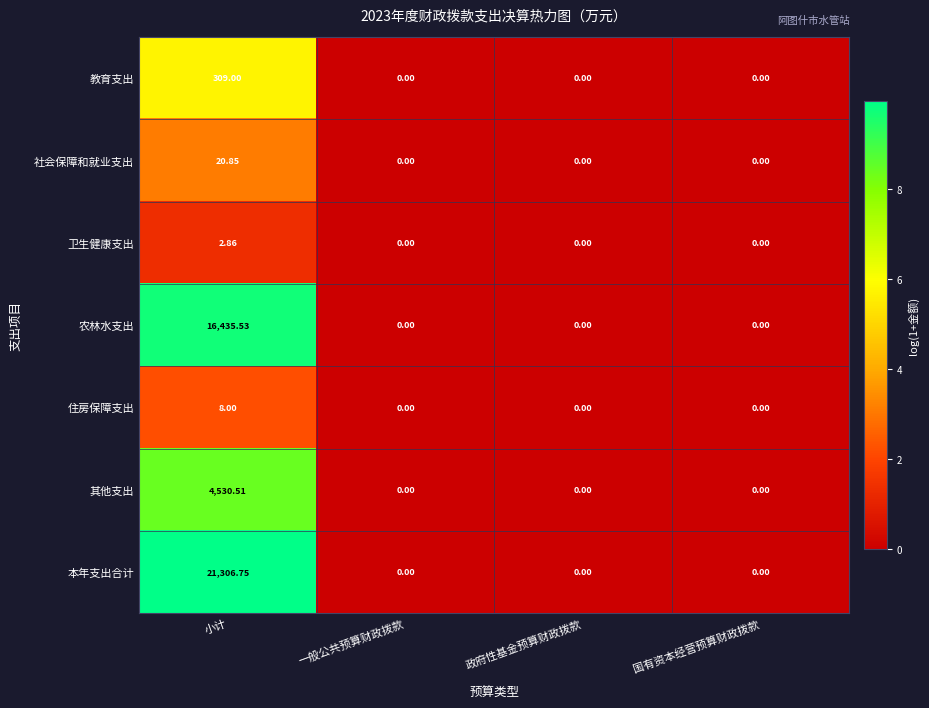

Rank the series by their maximum value, from lowest to highest.

卫生健康支出, 住房保障支出, 社会保障和就业支出, 教育支出, 其他支出, 农林水支出, 本年支出合计